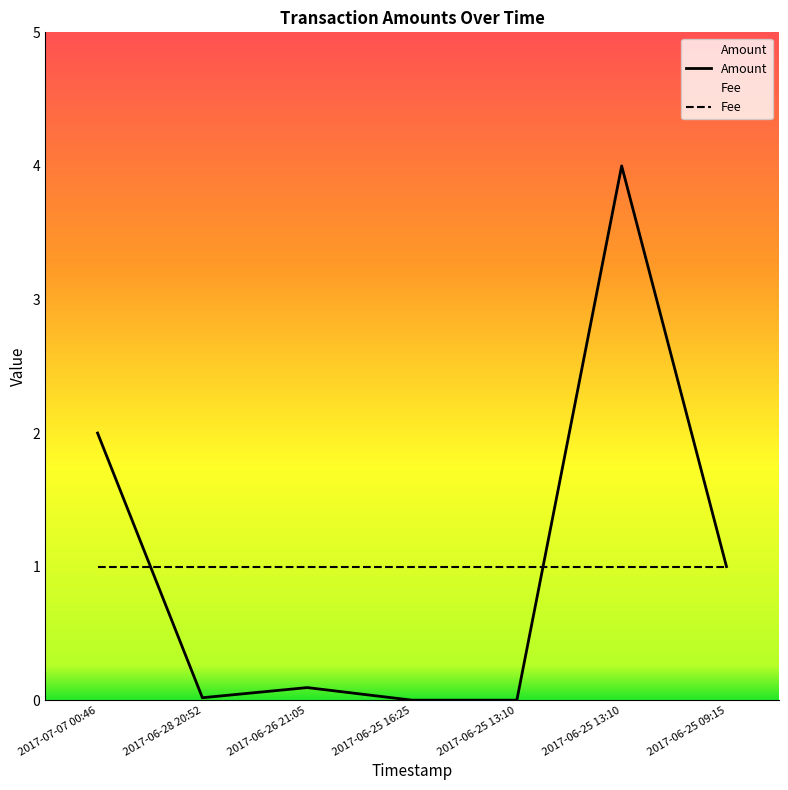

Between 2017-07-07 00:46 and 2017-06-25 13:10, which is larger?

2017-07-07 00:46